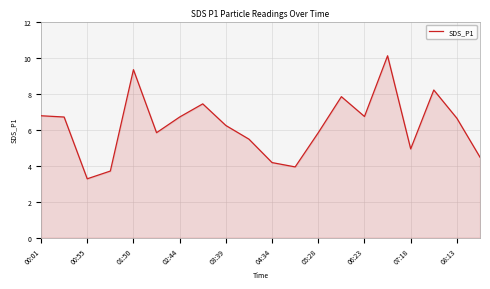

What is the maximum value shown in the chart?

10.1